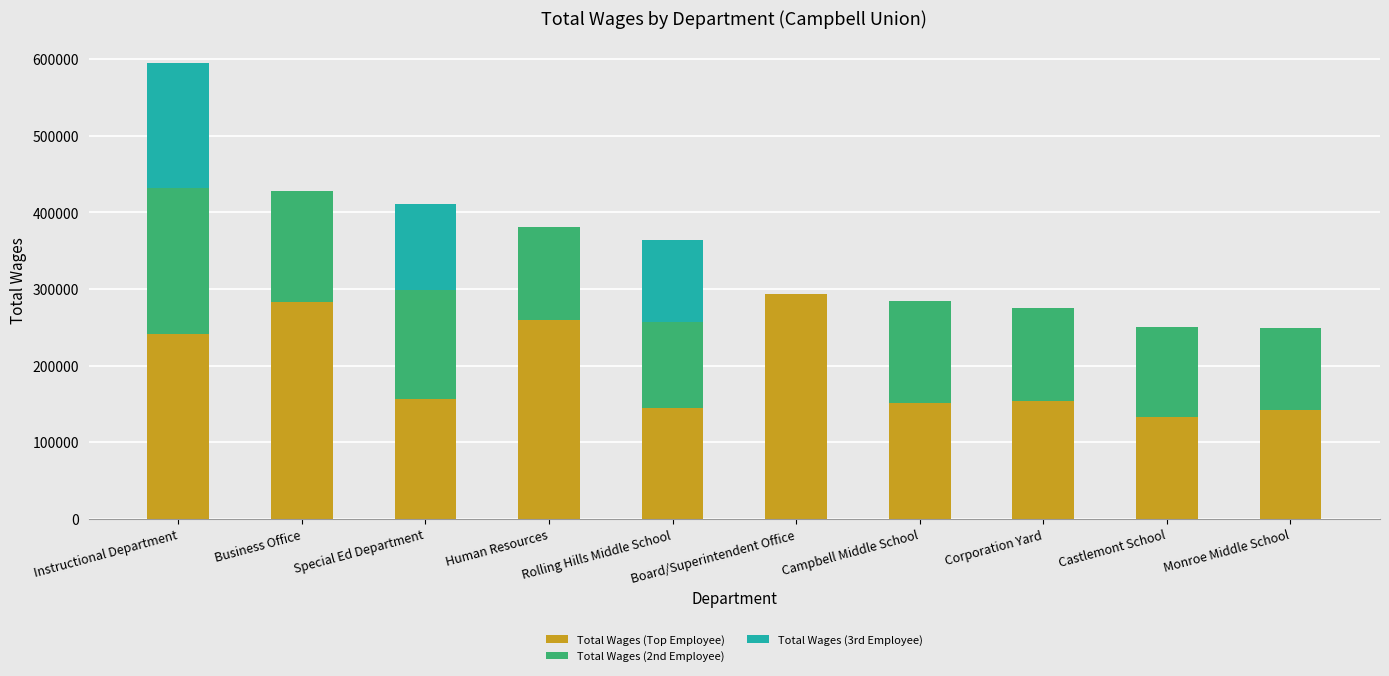

What is the approximate value of Total Wages (Top Employee) at Business Office?

283475